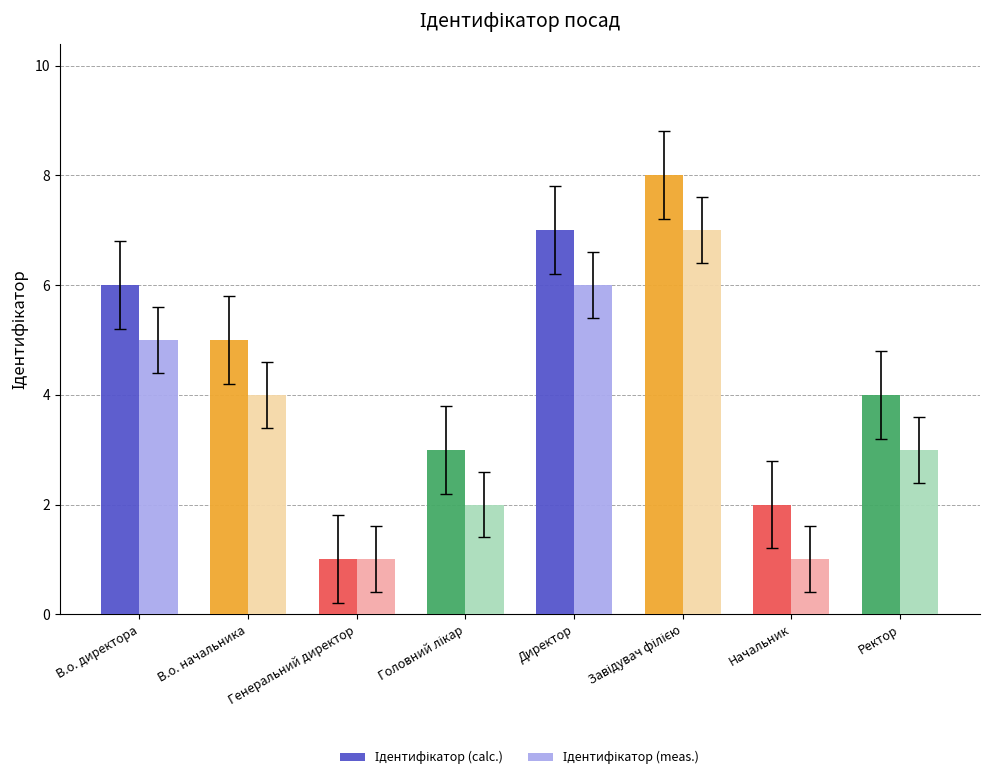

What is the total value across all series at В.о. начальника?

9